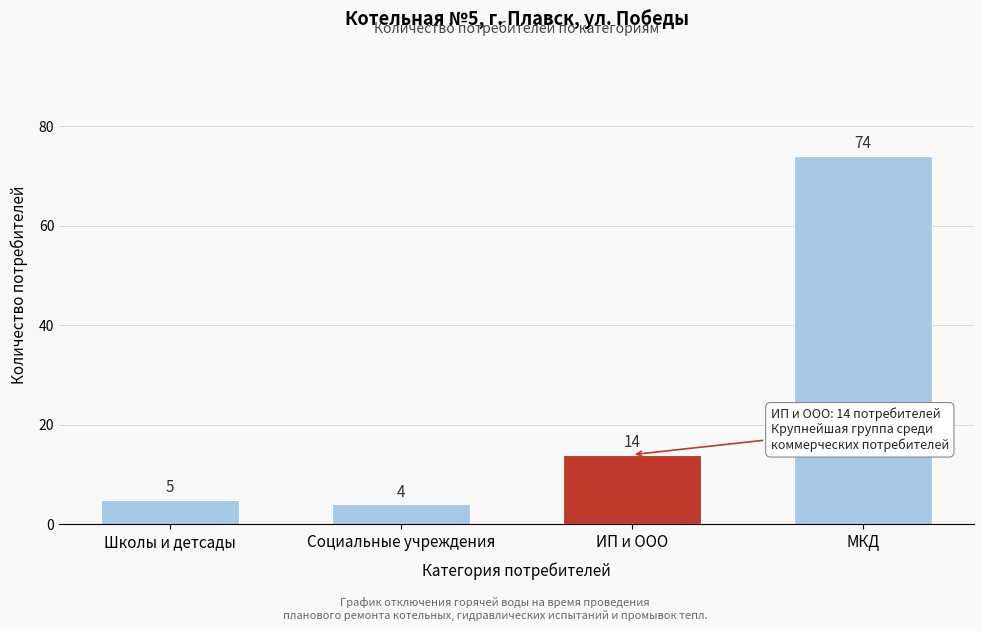

Reading left to right, what are all the values shown in this chart?

Школы и детсады=5	Социальные учреждения=4	ИП и ООО=14	МКД=74